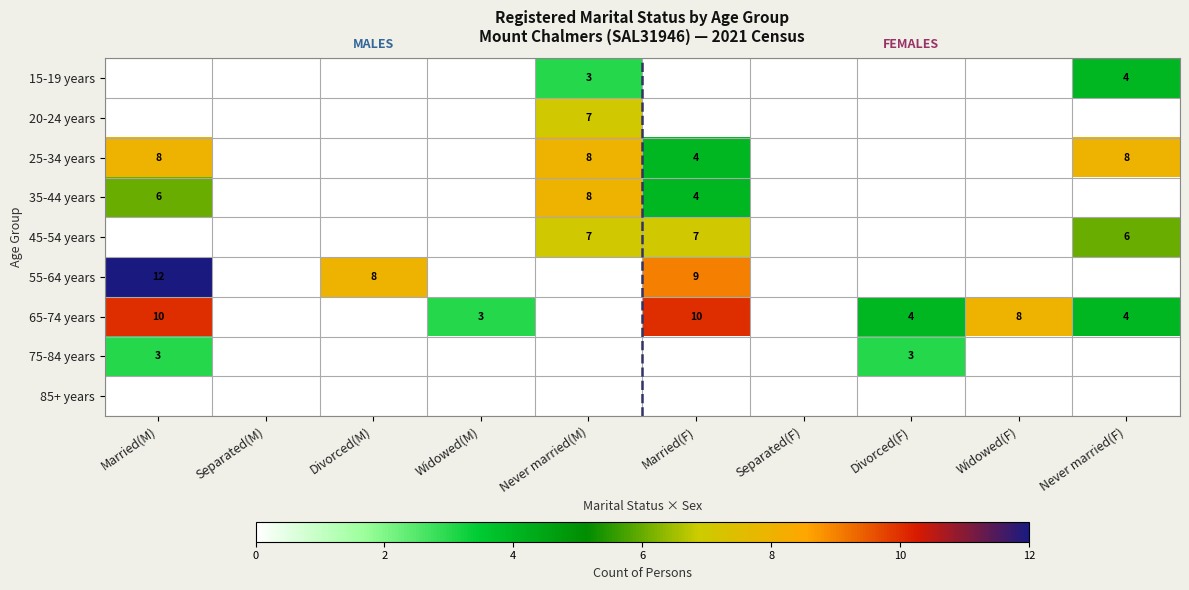

The 55-64 years series shows 9 at Married(F). True or false?

True